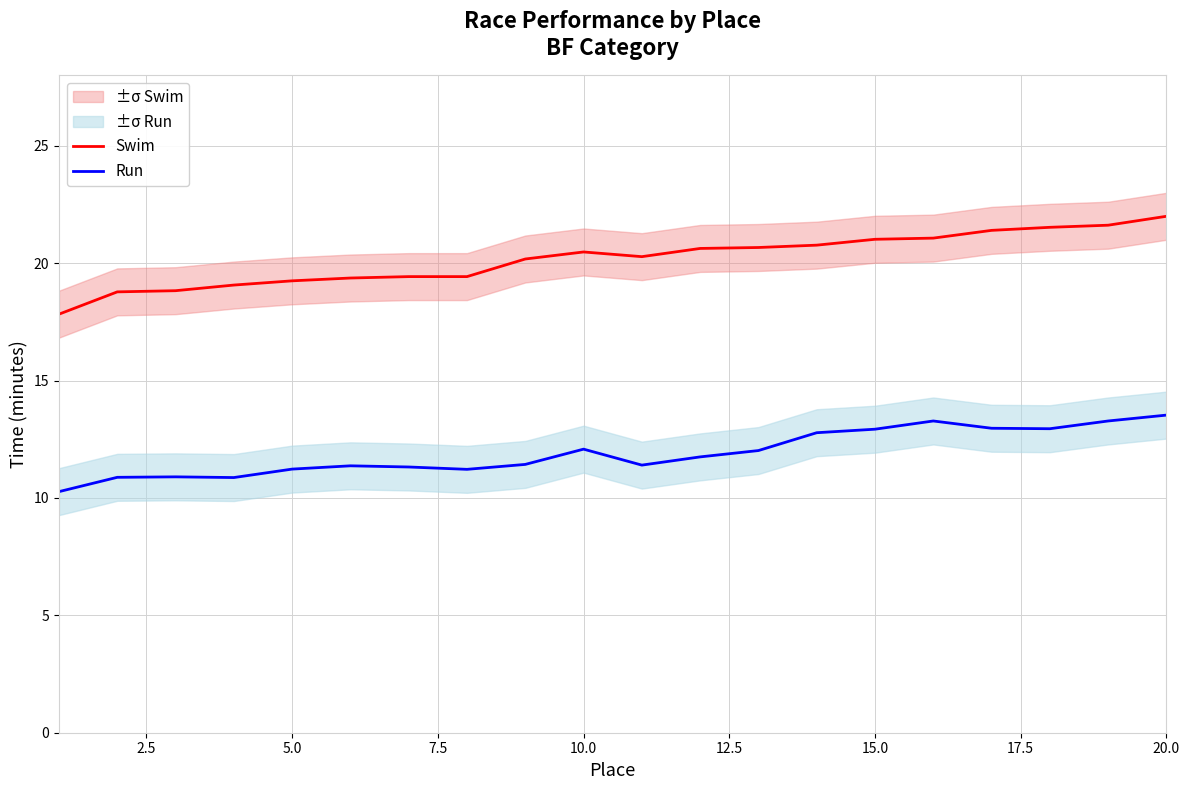

True or false: Swim has a value of 4.5 at 20.0.

False